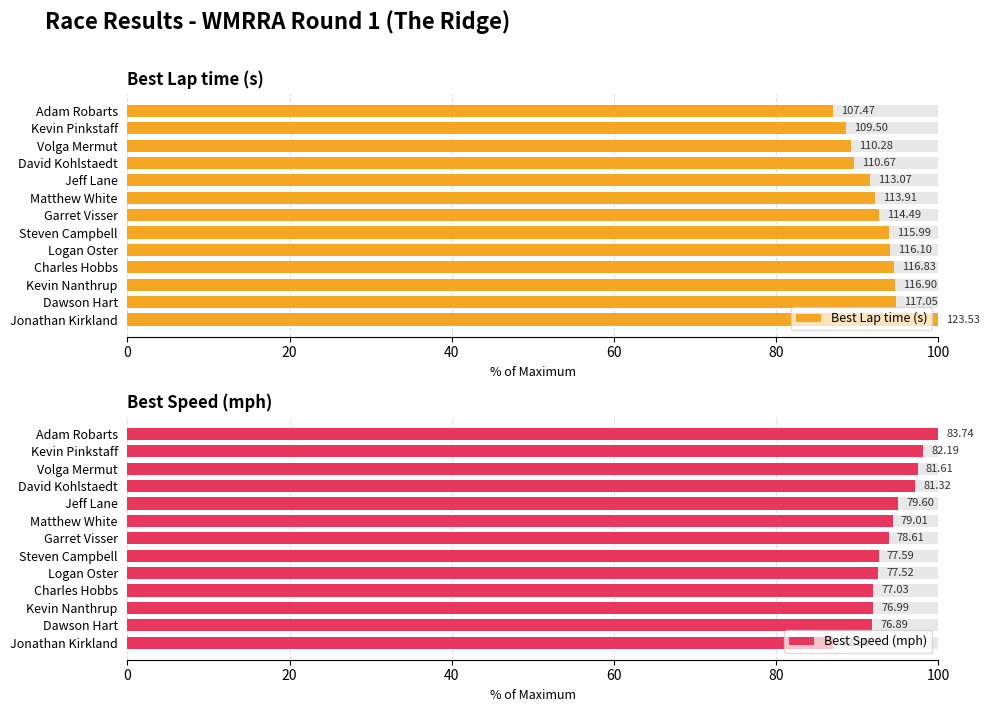

Is it true that Best Speed (mph) equals 97.1 at 60?

True